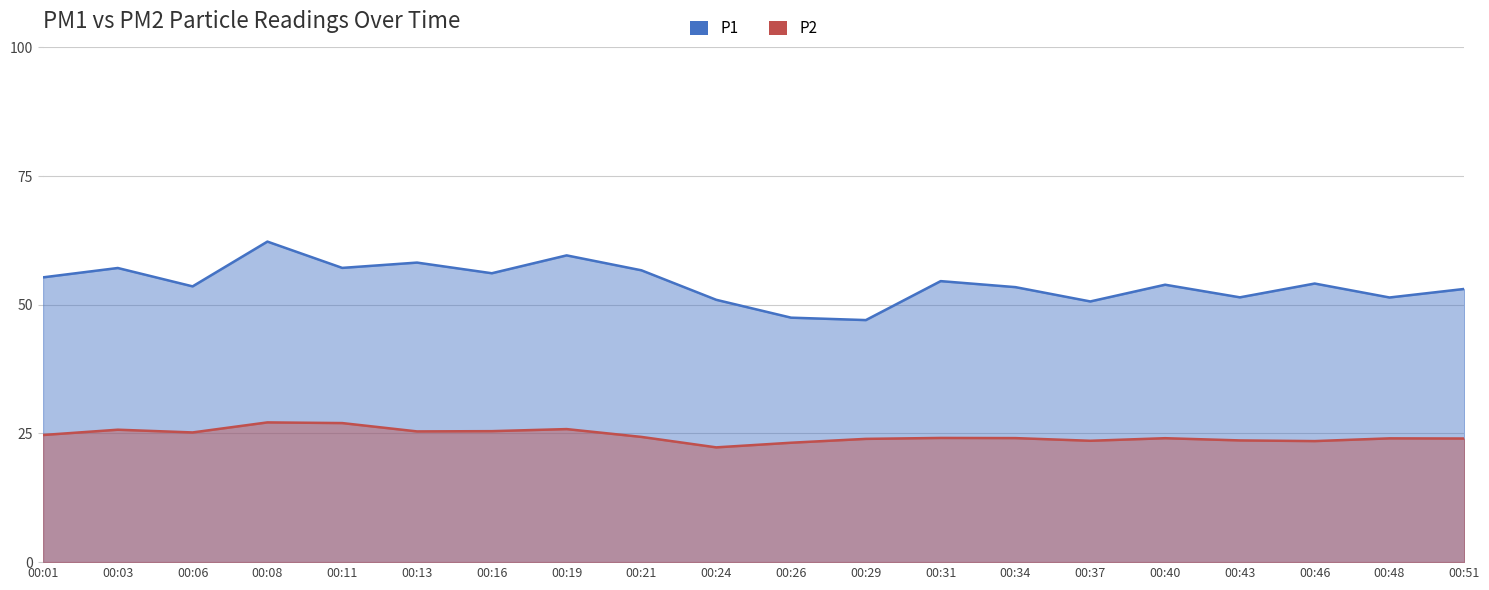

How many values in the P2 series are below 24?

6